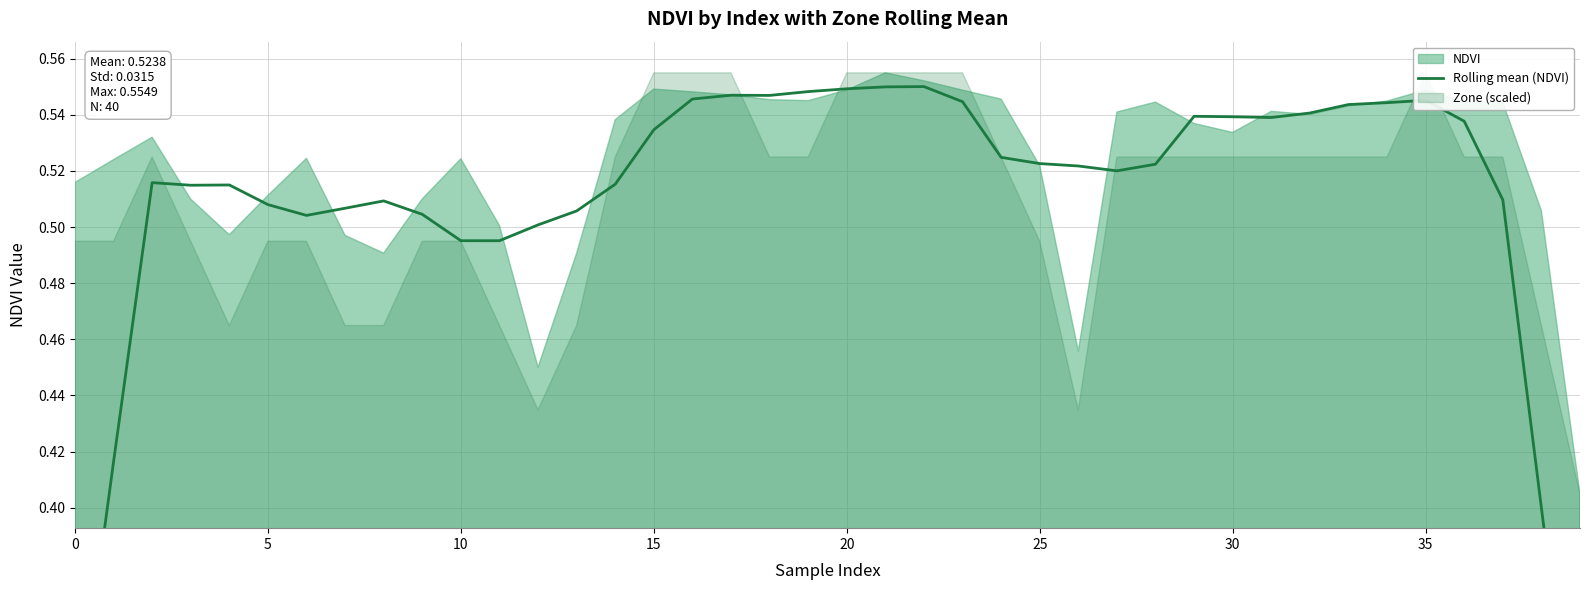

How many categories are shown in the chart?

40